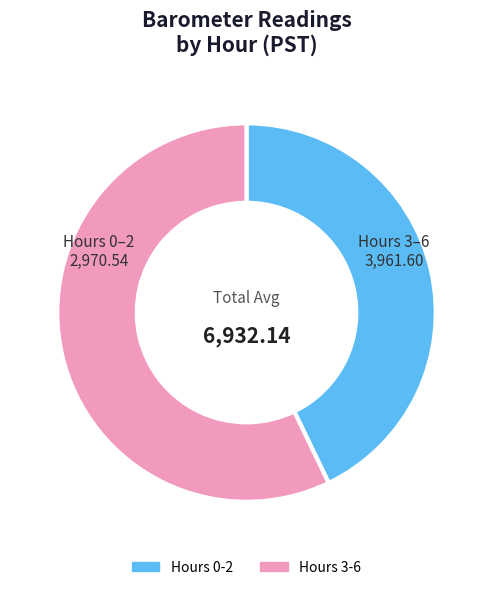

How many segments does this pie chart have?

2